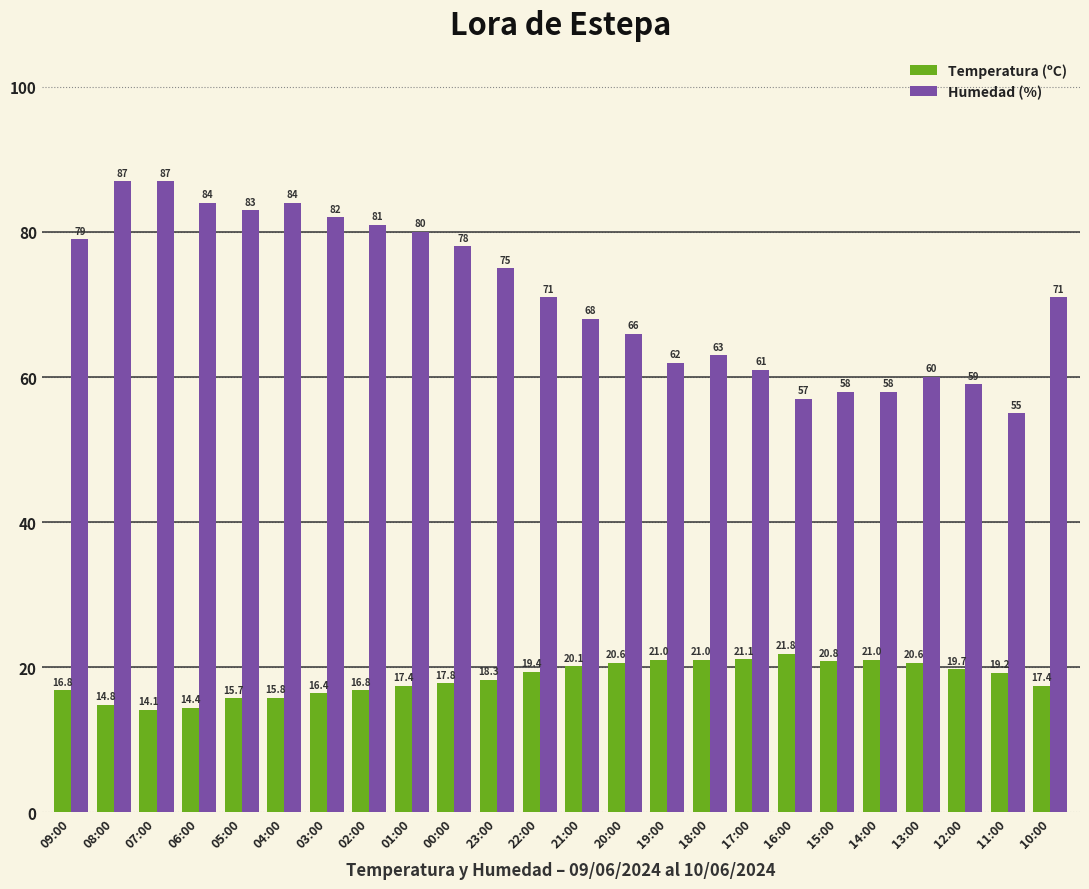

Rank the series by their average value, from lowest to highest.

Temperatura (ºC), Humedad (%)